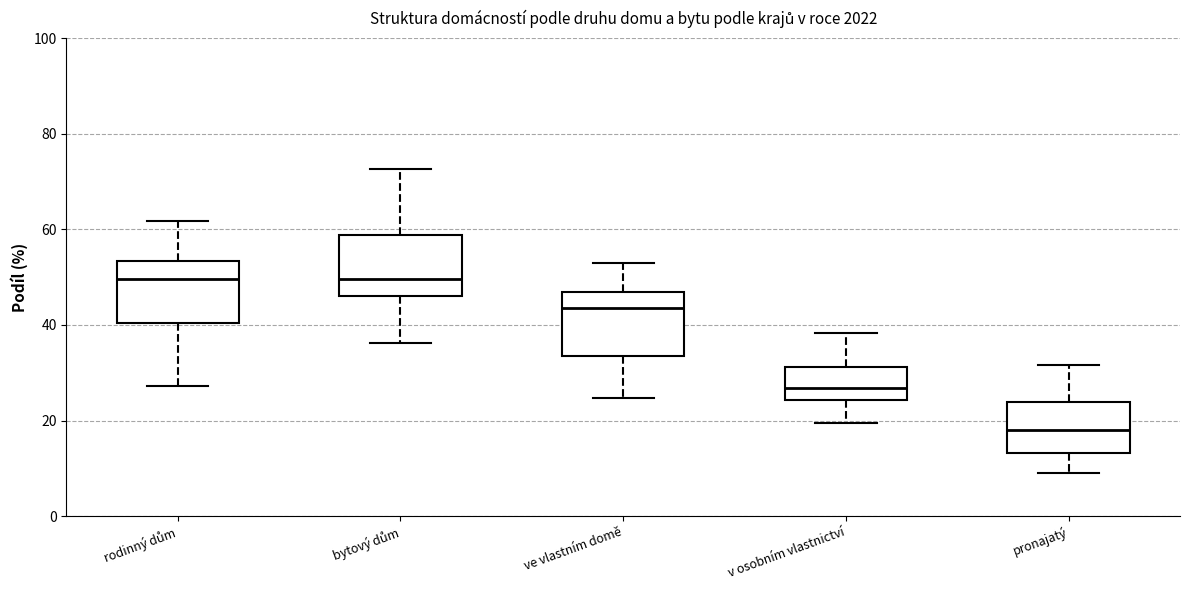

Where does the lower whisker of the box for pronajatý end on the y-axis? The values are not printed on the chart, so give them approximately, as read against the axis.

10